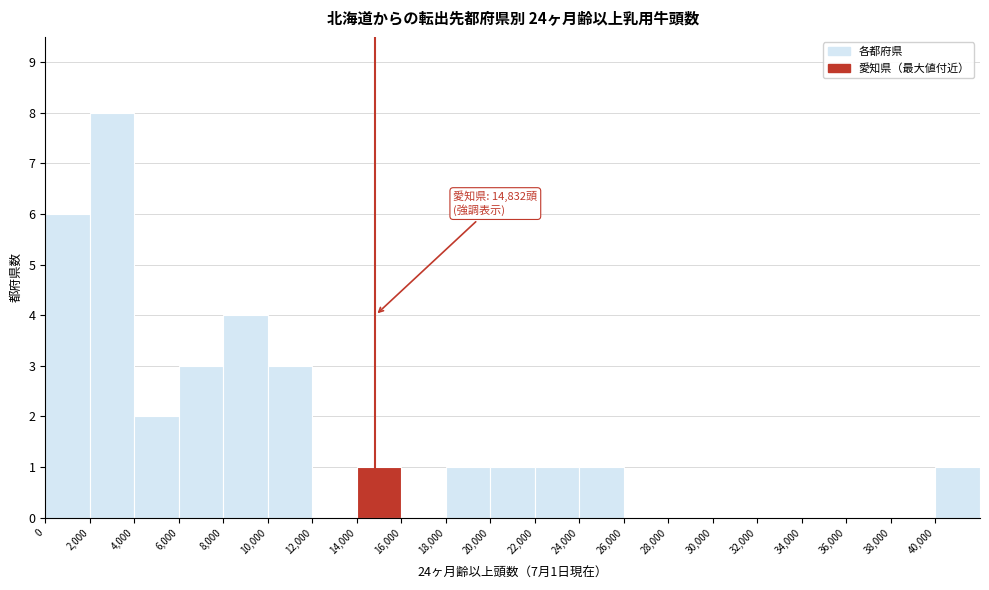

Which range on the x-axis has the tallest bar?

2000 to 4000